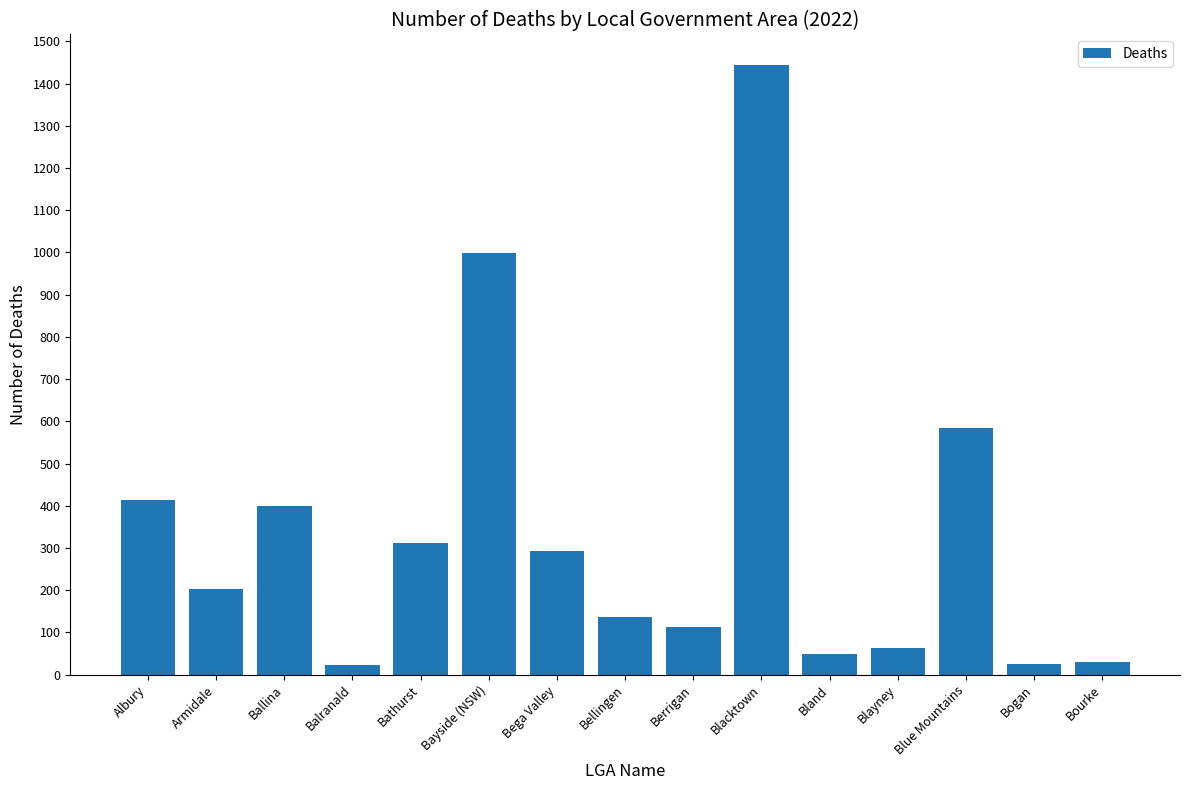

What position from the right is Armidale?

14